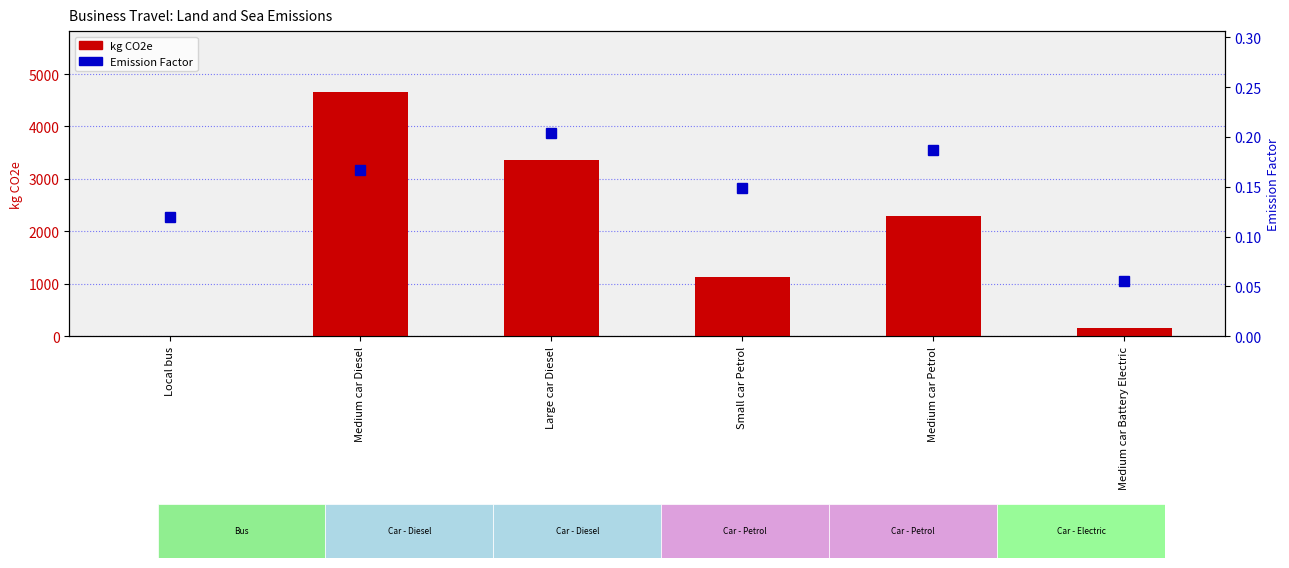

What is the sum of all kg CO2e values?

11614.1